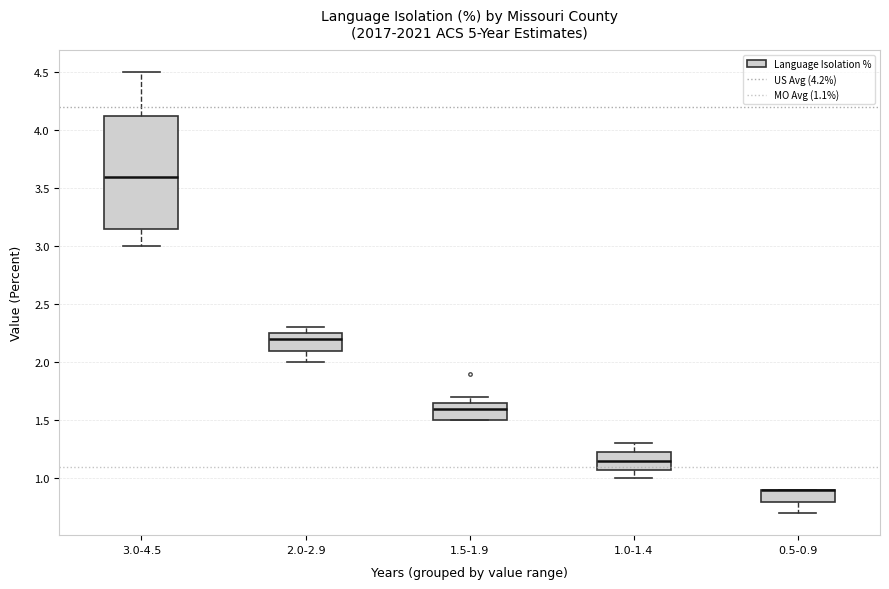

Reading left to right, read every box against the y-axis: the position of its median line, the range the box covers, and the ends of its whiskers. The values are not printed on the chart, so give them approximately, as read against the axis.

3.0-4.5: median 3.60, box 3.15 to 4.15, whiskers 3.00 to 4.50
2.0-2.9: median 2.20, box 2.10 to 2.25, whiskers 2.00 to 2.30
1.5-1.9: median 1.60, box 1.50 to 1.65, whiskers 1.50 to 1.70
1.0-1.4: median 1.15, box 1.10 to 1.25, whiskers 1.00 to 1.30
0.5-0.9: median 0.90 (drawn on the box's upper edge), box 0.80 to 0.90, whiskers 0.70 to 0.90